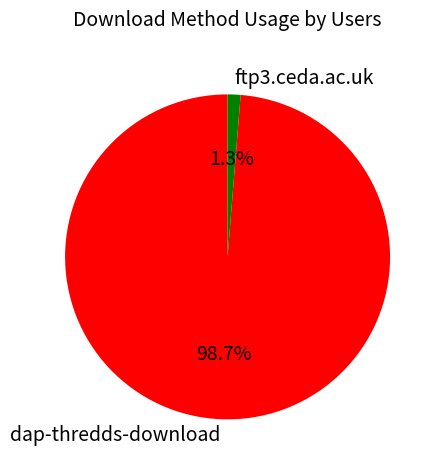

To the nearest percent, what percentage of the pie is dap-thredds-download?

99%